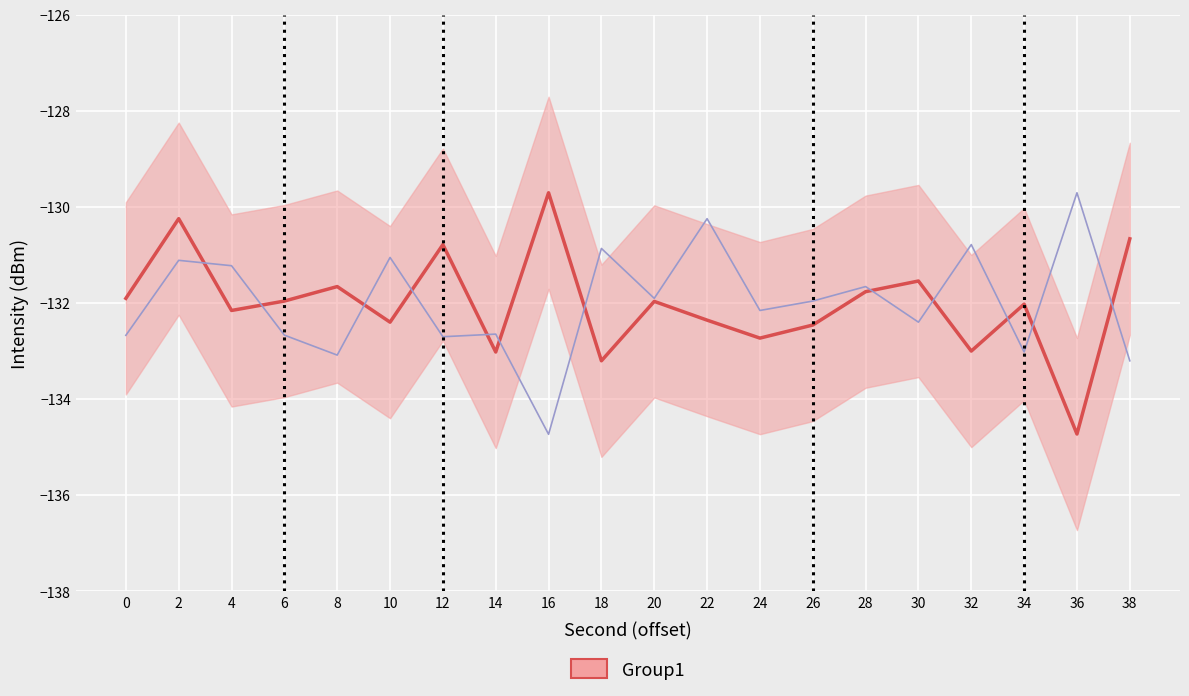

Reading left to right, extract all data points from this chart.

intensity_mean: 0=-131.9	2=-130.2	4=-132.2	6=-132.0	8=-131.7	10=-132.4	12=-130.8	14=-133.0	16=-129.7	18=-133.2	20=-132.0	22=-132.4	24=-132.7	26=-132.5	28=-131.8	30=-131.5	32=-133.0	34=-132.0	36=-134.7	38=-130.7
intensity_line2: 0=-132.7	2=-131.1	4=-131.2	6=-132.7	8=-133.1	10=-131.1	12=-132.7	14=-132.6	16=-134.7	18=-130.9	20=-131.9	22=-130.2	24=-132.2	26=-132.0	28=-131.7	30=-132.4	32=-130.8	34=-133.0	36=-129.7	38=-133.2